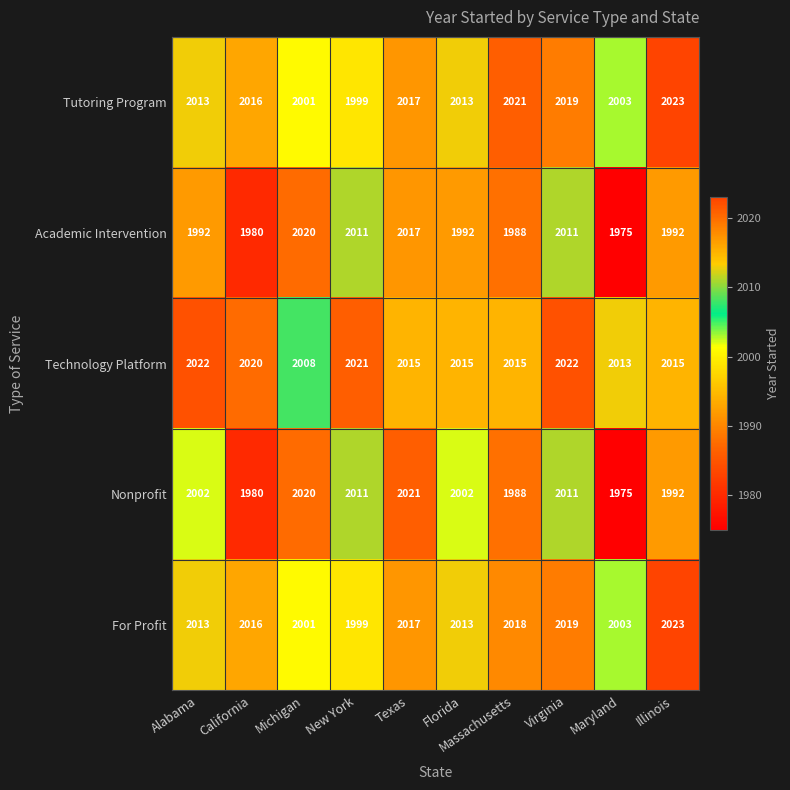

Read the Academic Intervention value at New York, to the nearest 5.

2010